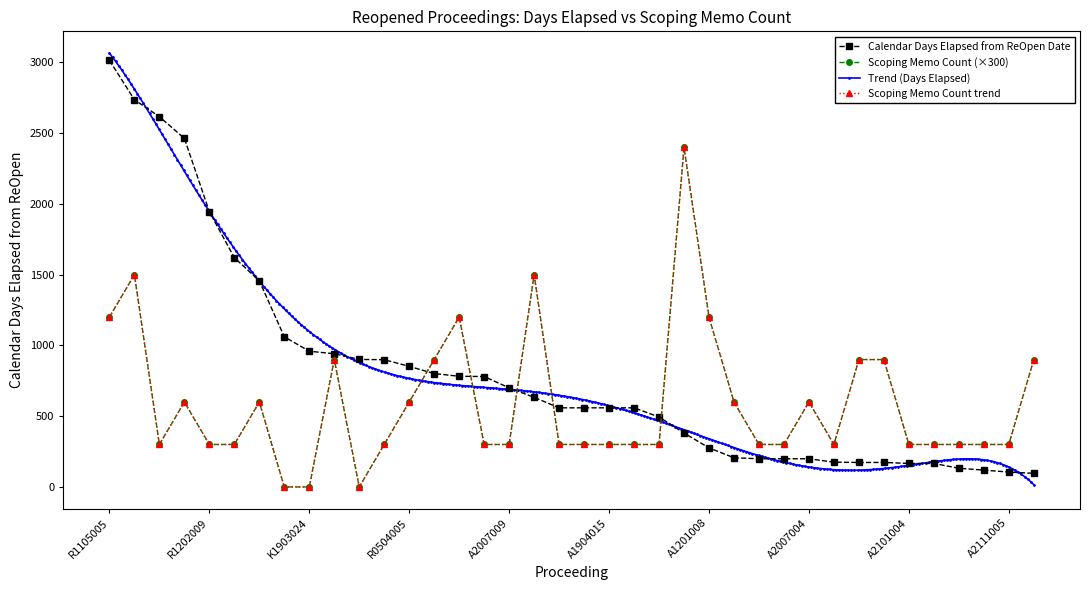

What is the value of the Calendar Days Elapsed from ReOpen Date point at the 8th from the left?

1061